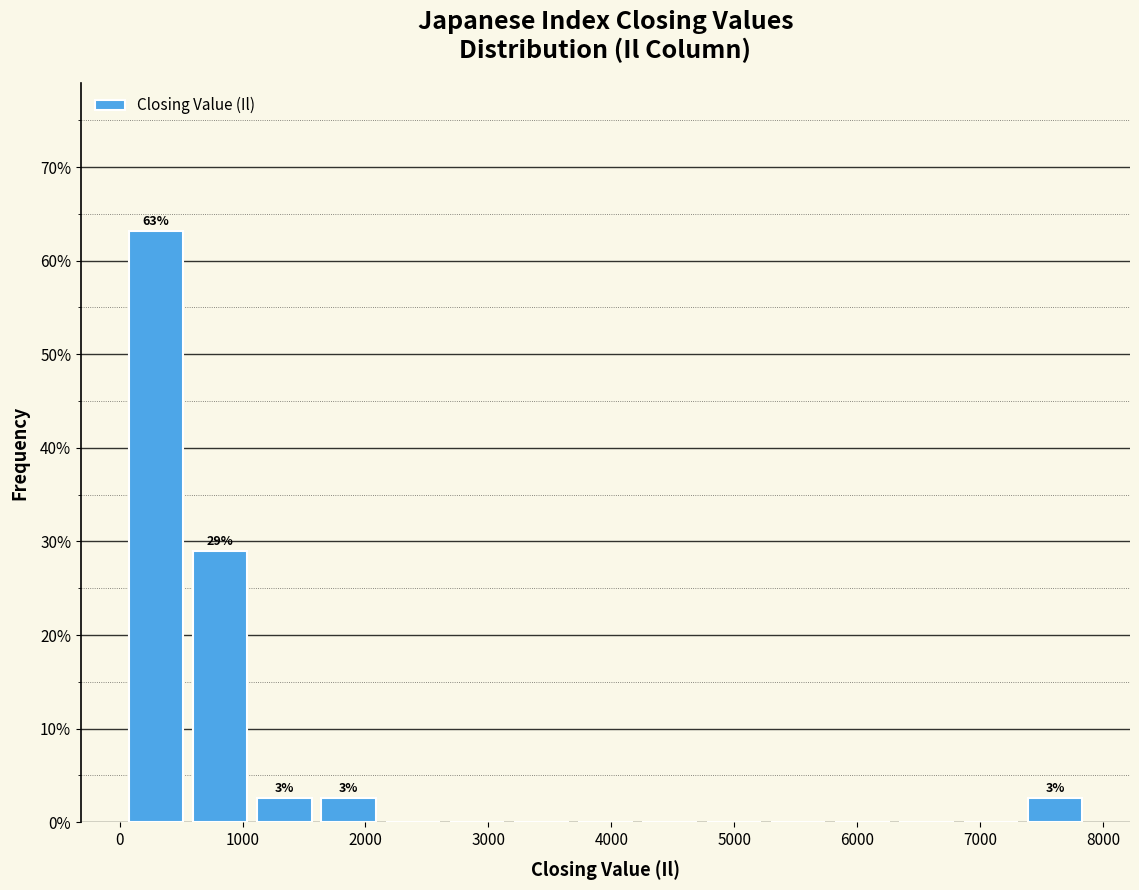

Which range on the x-axis has the tallest bar?

100 to 600